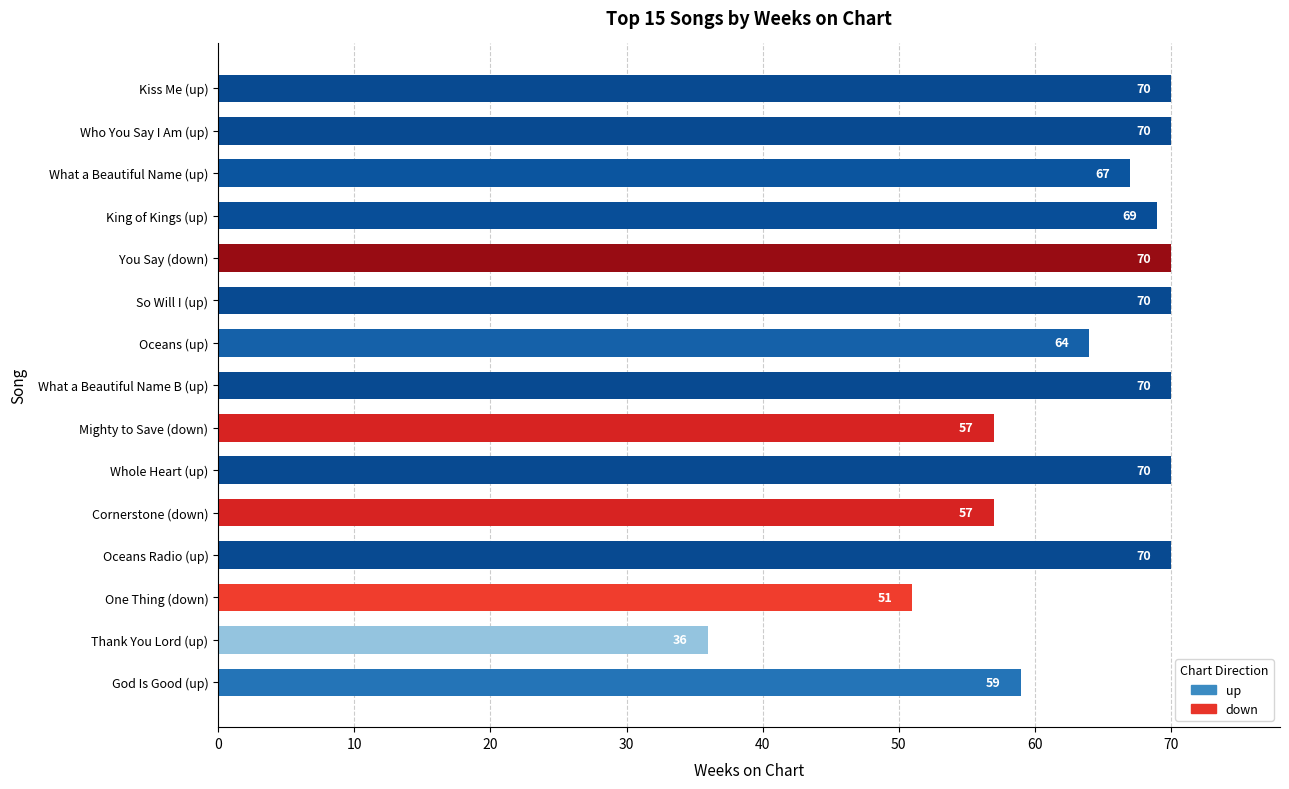

At which label is the value closest to 53?

One Thing (down)